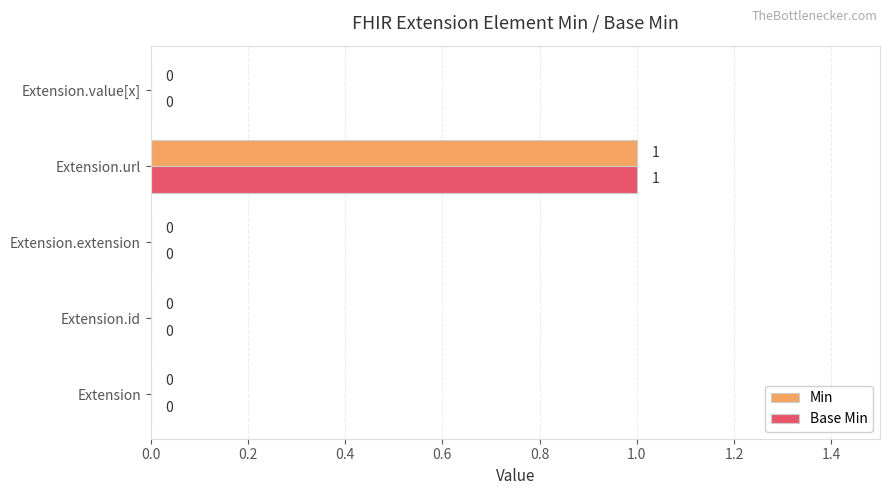

At which category is the sum across all series the highest?

Extension.url